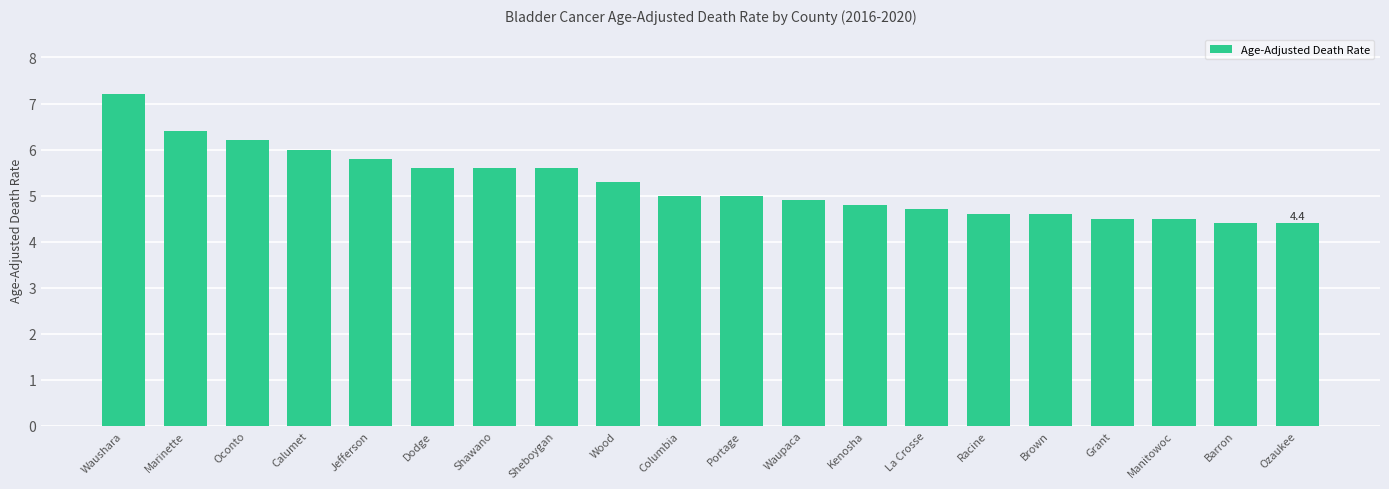

Read the value at Manitowoc.

4.5